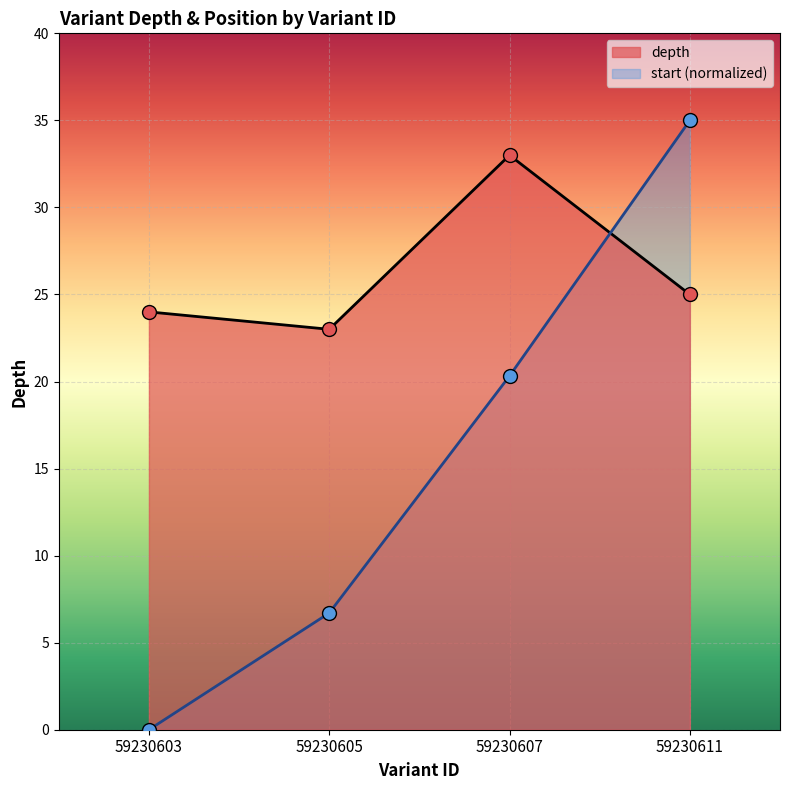

Reading left to right, list all the values displayed in this chart.

depth: 24.0	23.0	33.0	25.0
start: 0.0	6.7	20.3	35.0